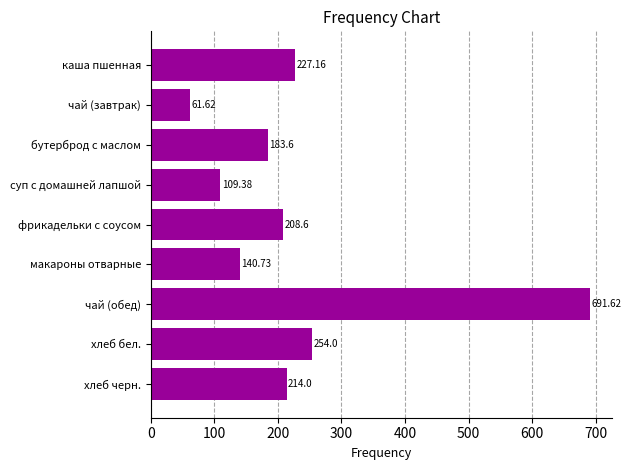

What is the difference between the maximum and second lowest values?

582.2